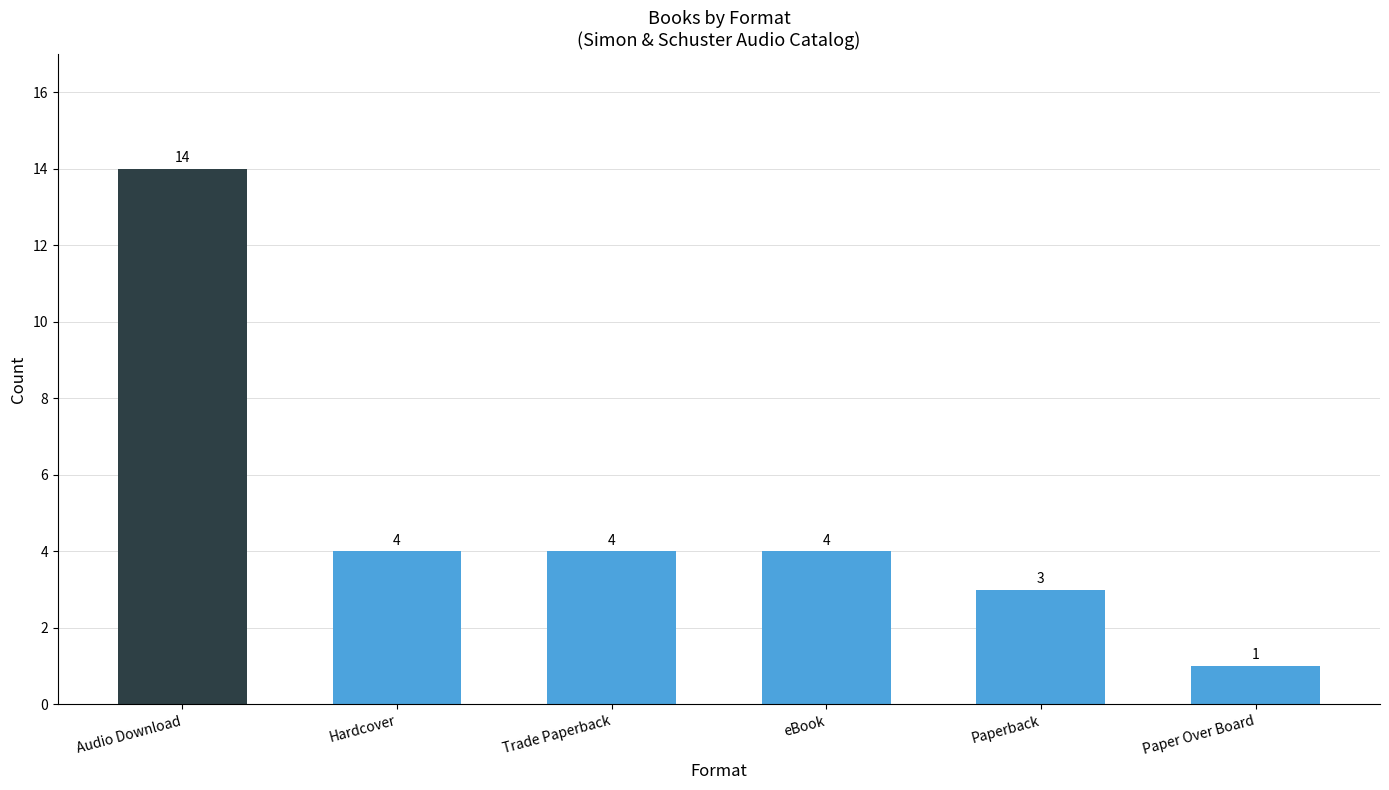

How many bars are there in total?

6